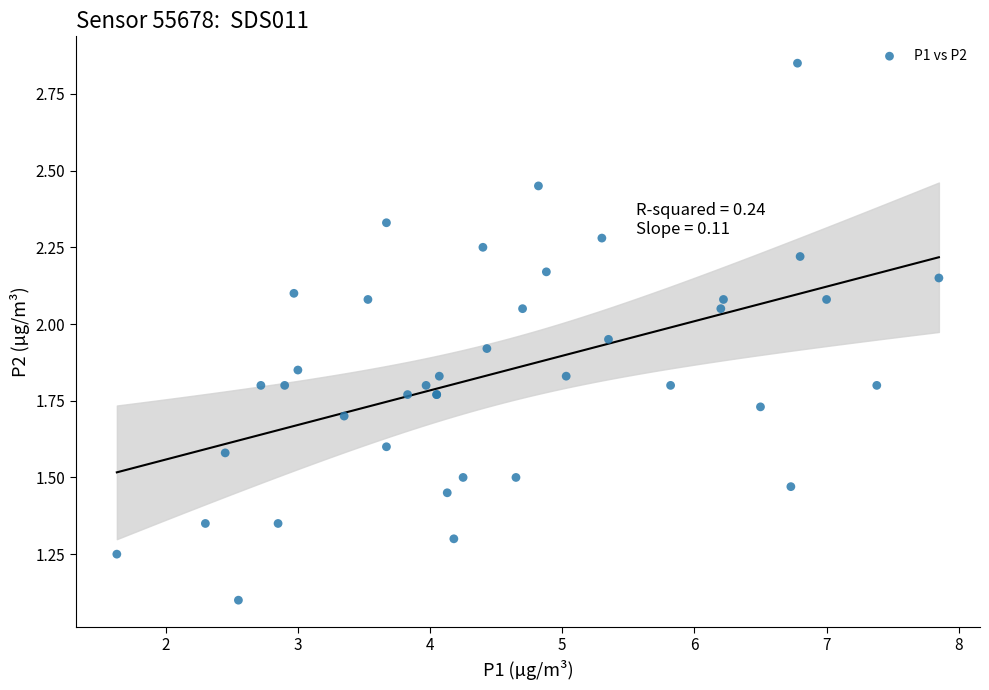

What Y value in the scatter plot is closest to 1?

1.1